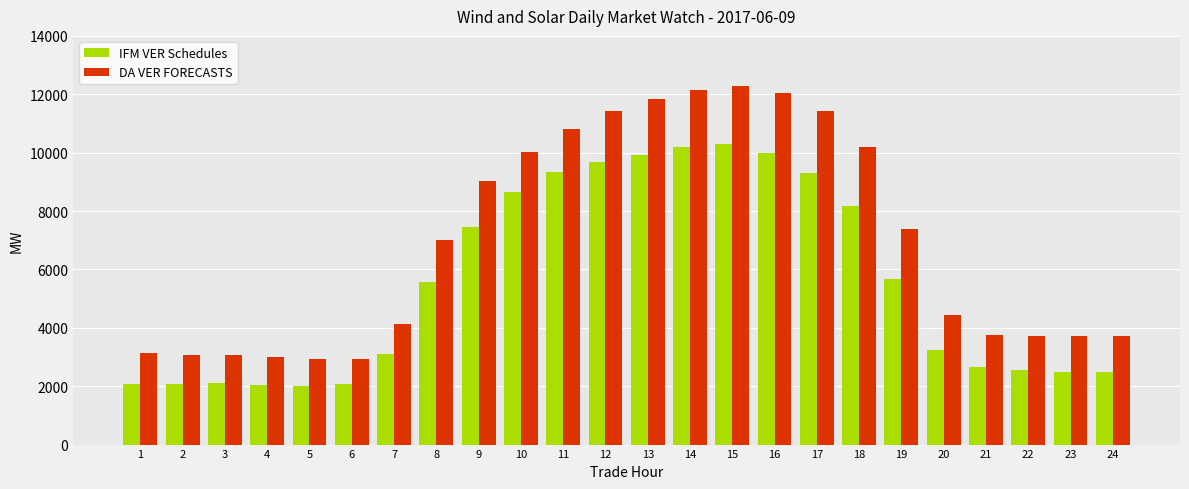

What is the average value of the DA VER FORECASTS series?

6969.1